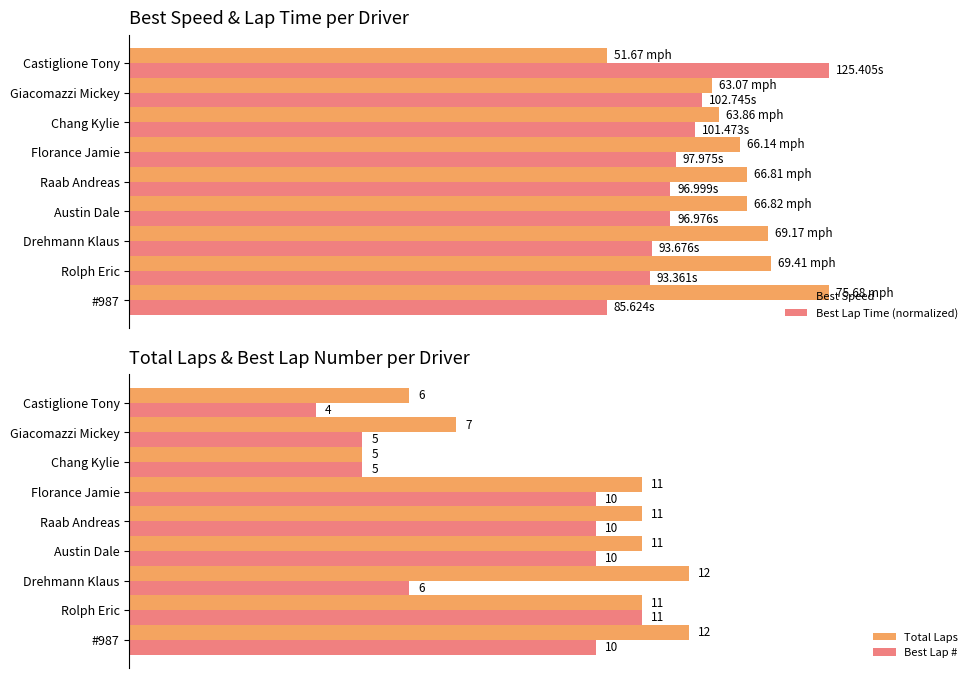

Which category has the lowest value in the Total Laps series?

Chang Kylie